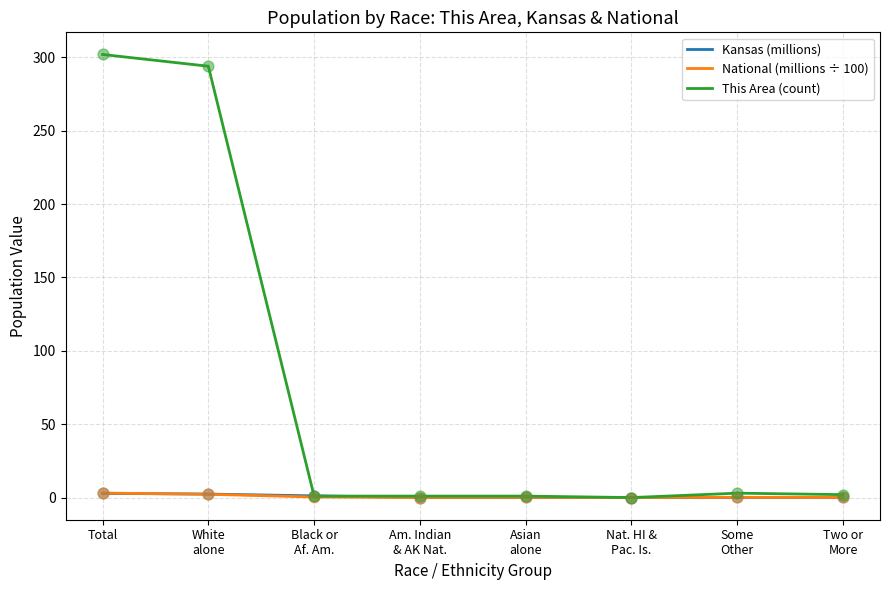

Which series has the widest spread of values?

This Area (count)